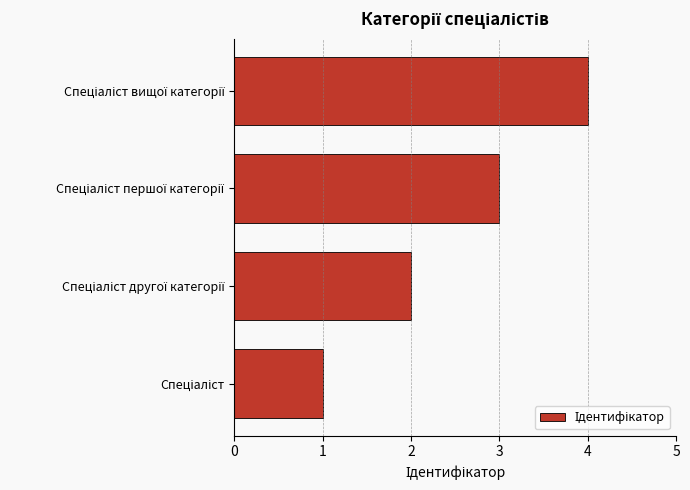

What is the maximum value shown in the chart?

4